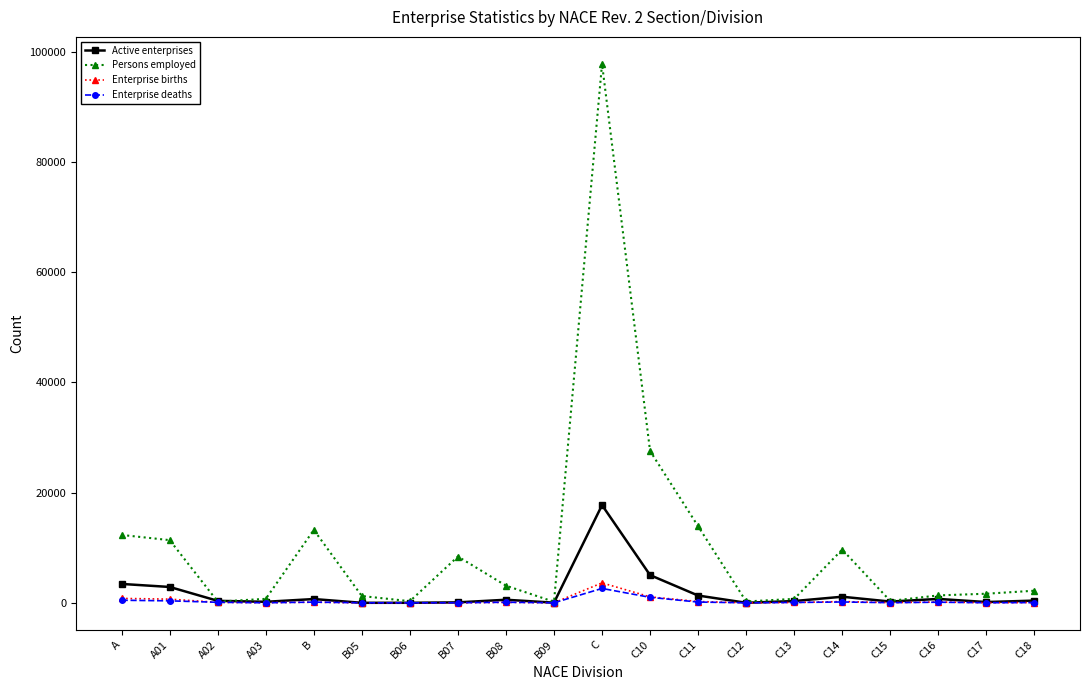

Read the Persons employed value at C11, to the nearest 10.

13890